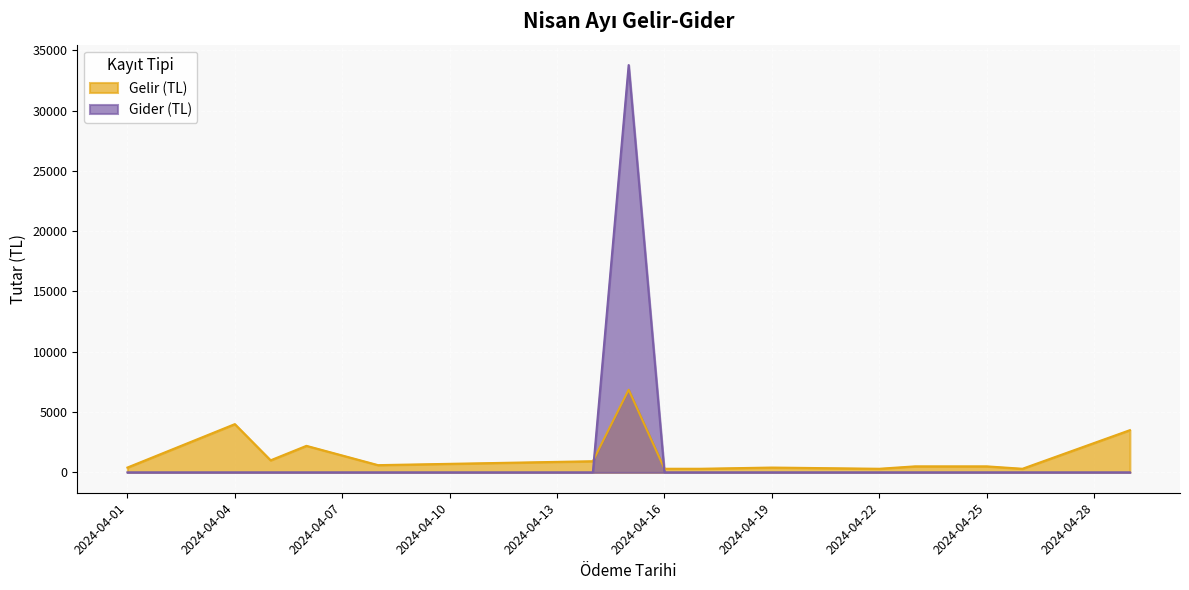

In Gider (TL), how many points are higher than both neighbors (excluding endpoints)?

1